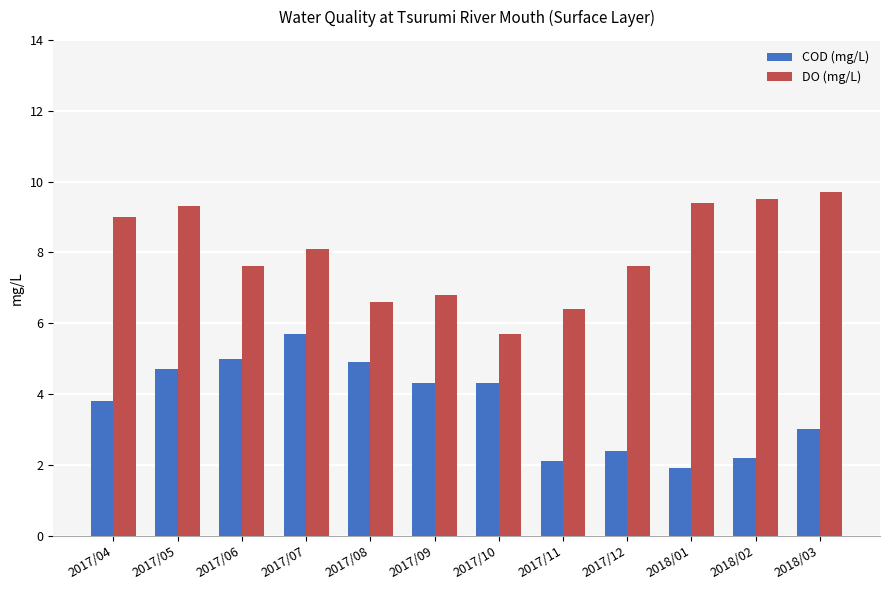

What is the lowest value of the DO (mg/L) series?

5.7